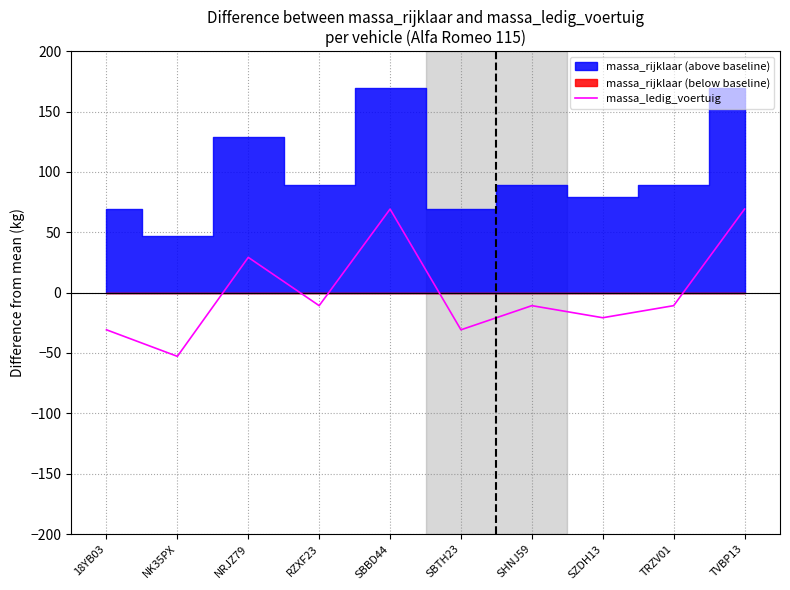

Where does the data first go above -10?

NRJZ79